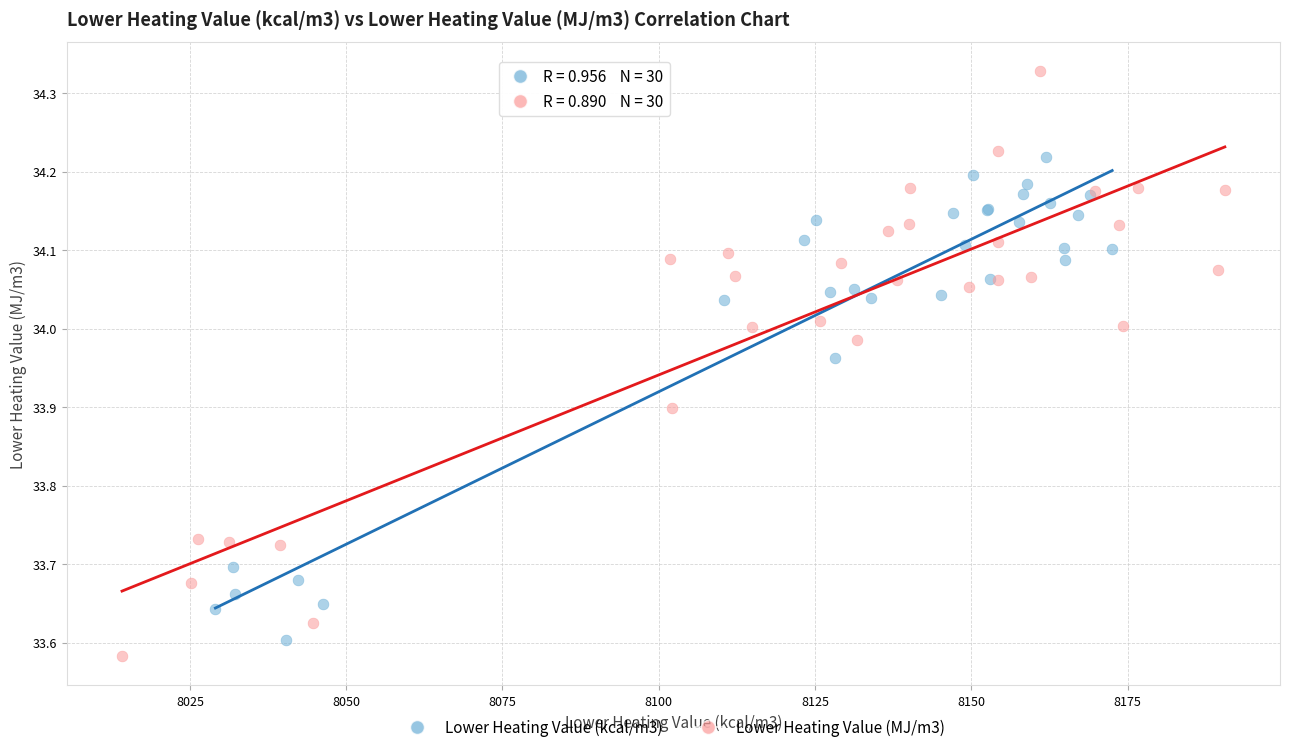

What are all the series names shown in the legend?

Lower Heating Value (kcal/m3), Lower Heating Value (MJ/m3)